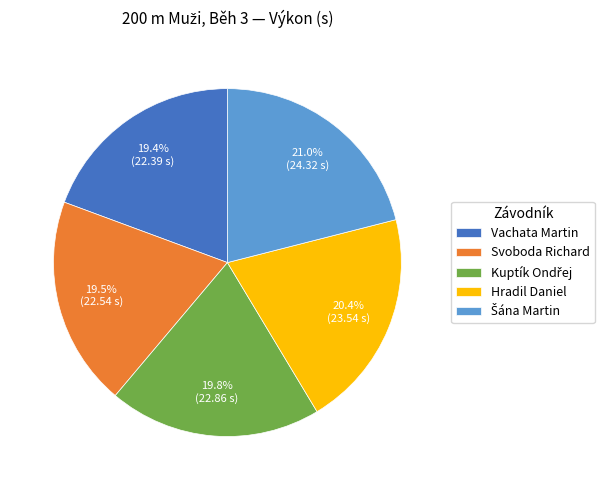

Is there any slice that represents more than half of the pie?

No